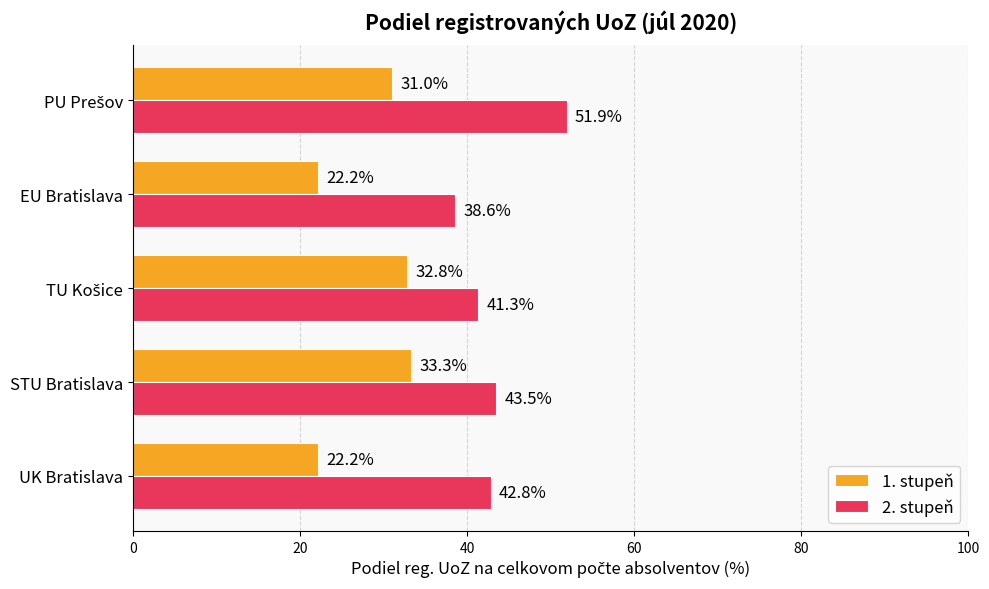

List the series in order of their peak value, lowest first.

1. stupeň, 2. stupeň